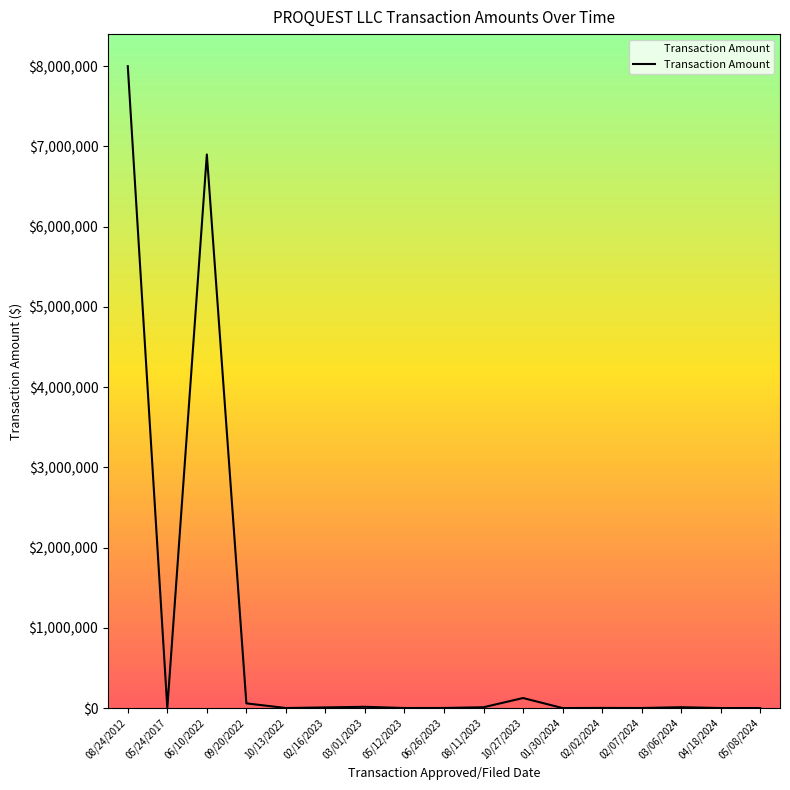

What is the difference between the values at 08/24/2012 and 10/27/2023?

7874966.4